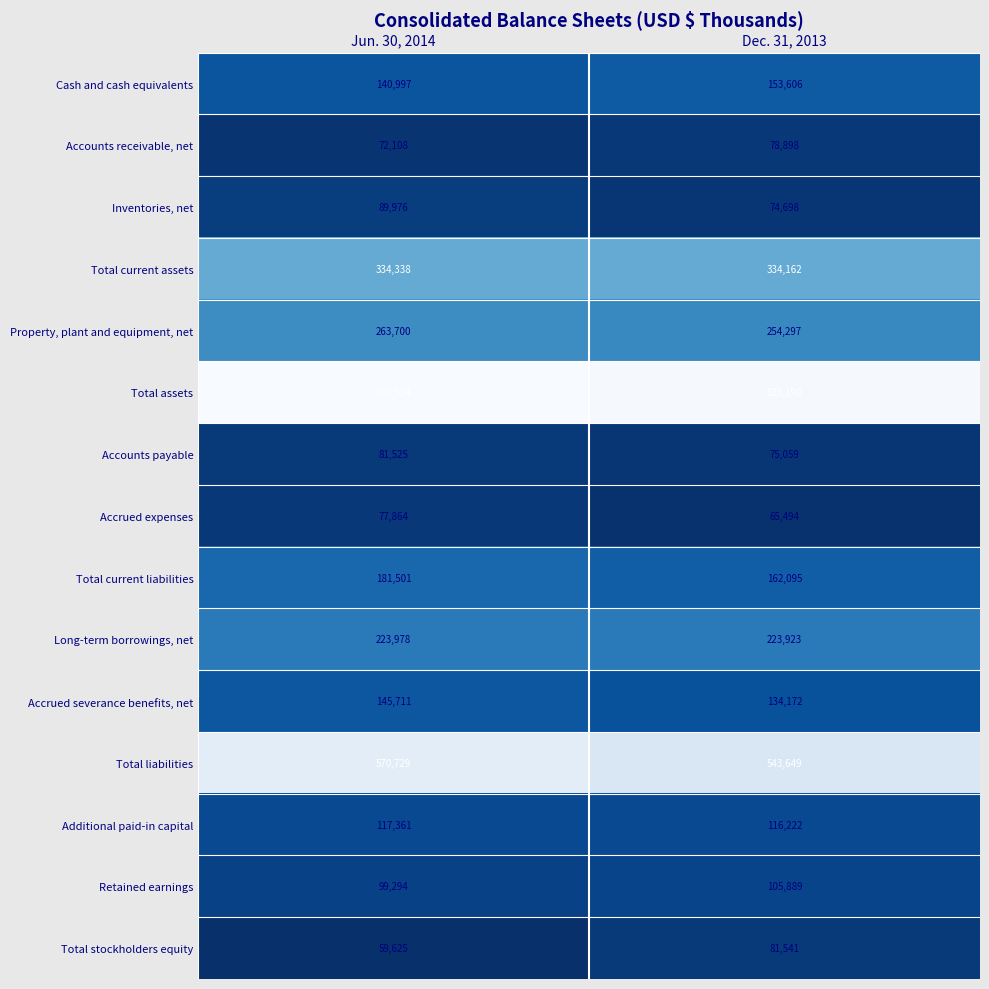

Between Jun. 30, 2014 and Dec. 31, 2013, which series saw the biggest shift?

Total liabilities